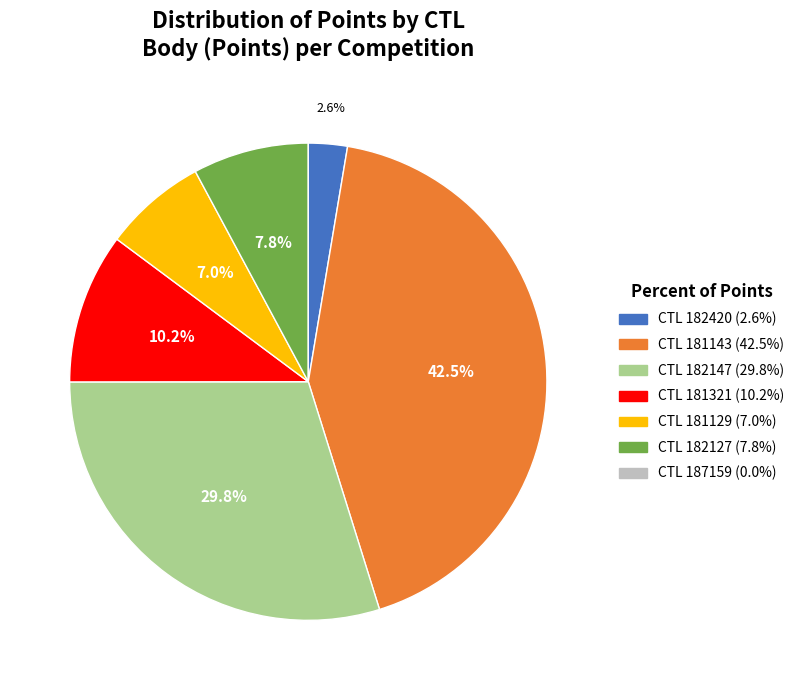

Is there any slice that represents more than half of the pie?

No